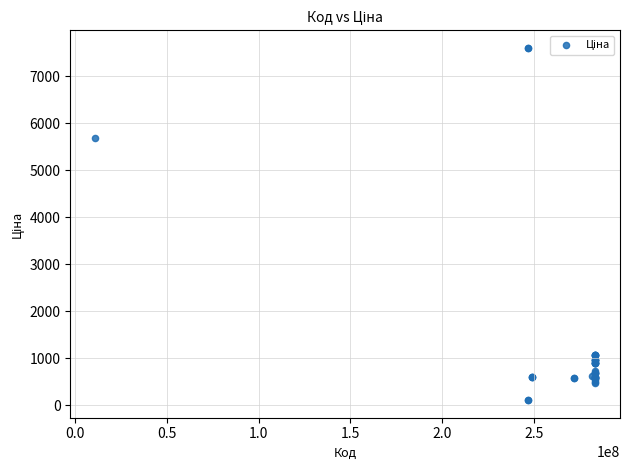

What Y value in the scatter plot is closest to 3855?

5673.8